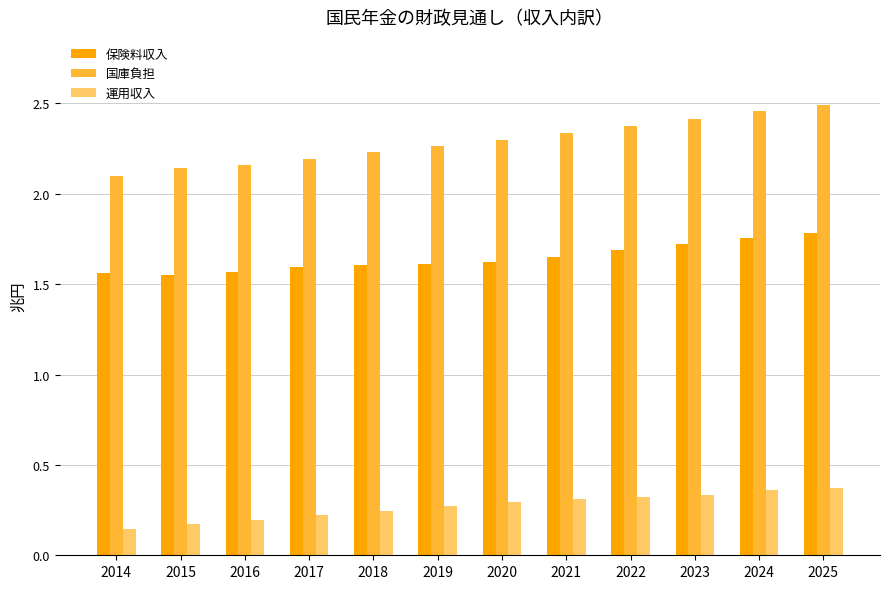

Between 2015 and 2017, which series saw the biggest shift?

国庫負担